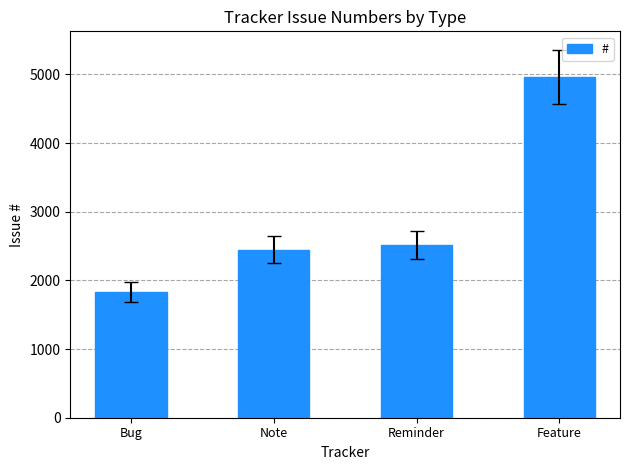

Reading left to right, transcribe all the data shown in this chart.

Bug=1833	Note=2445	Reminder=2516	Feature=4962